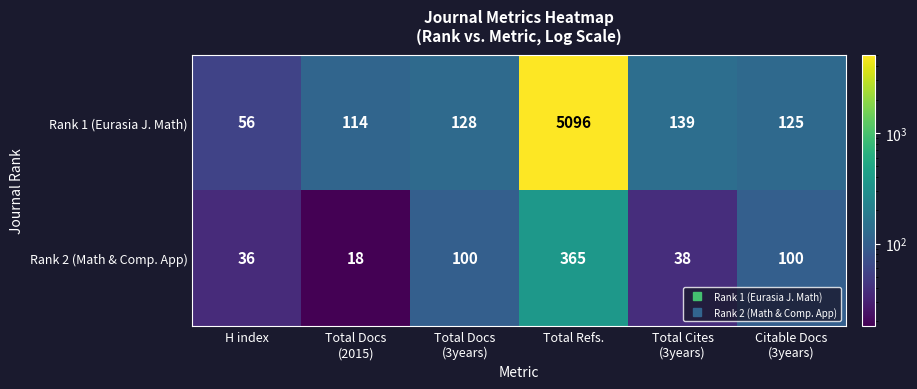

Read the Rank 2 (Math & Comp. App) value at H index, to the nearest 10.

40